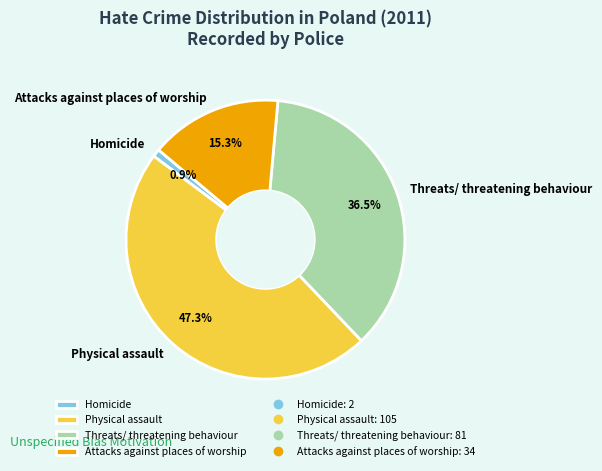

Is there any slice that represents more than half of the pie?

No